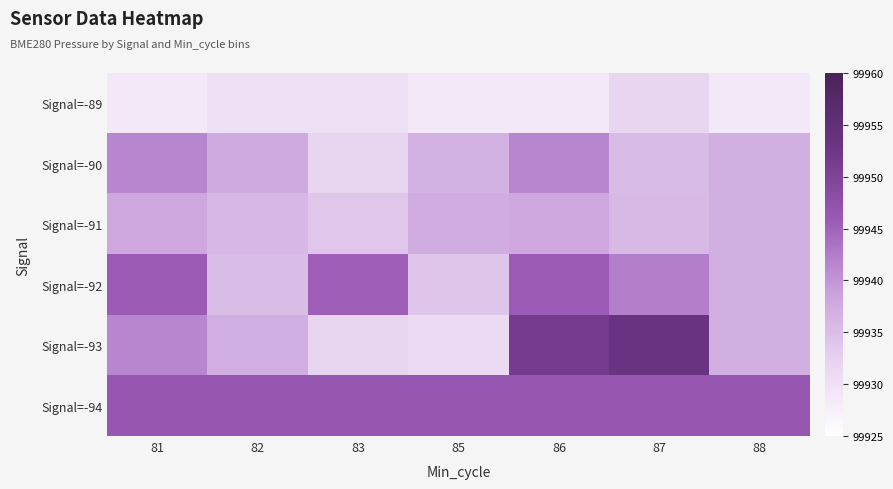

At which category is the sum across all series the highest?

86